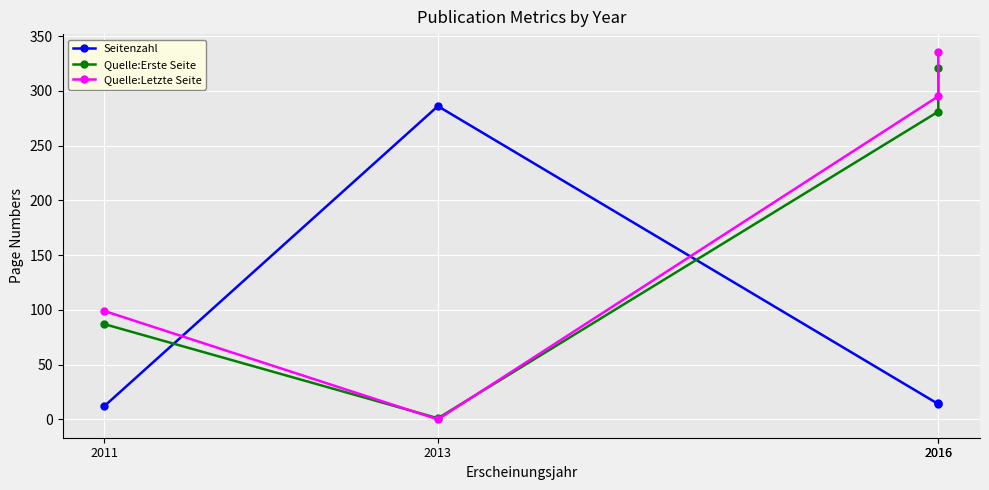

Which series changed the most between 2011 and 2013?

Seitenzahl